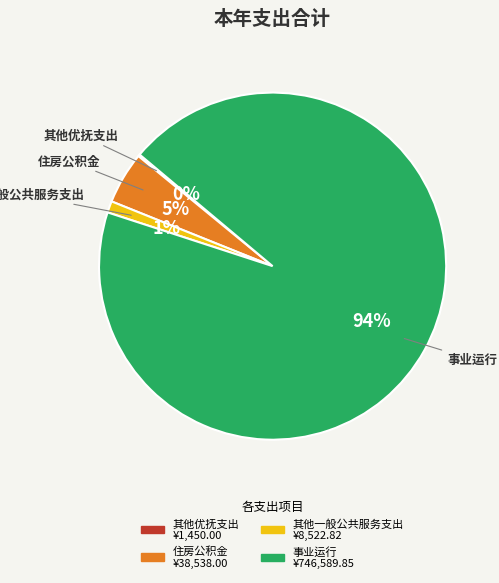

Does any single category account for the majority?

Yes